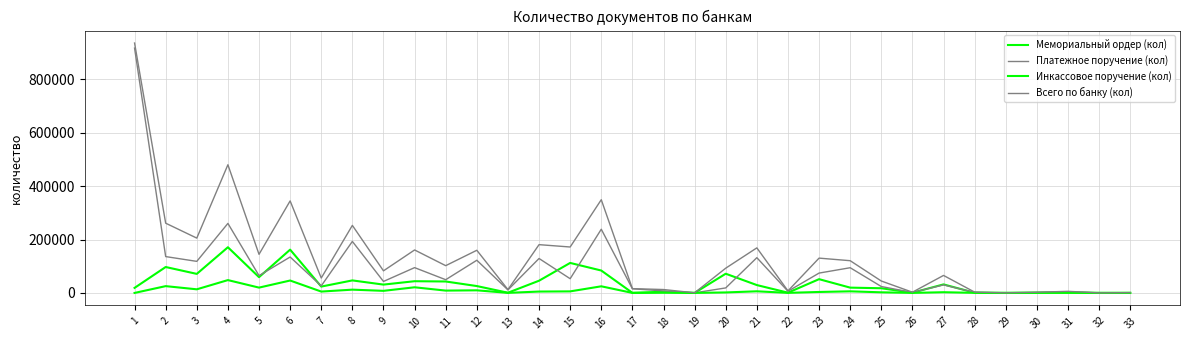

How many lines are shown in the chart?

4